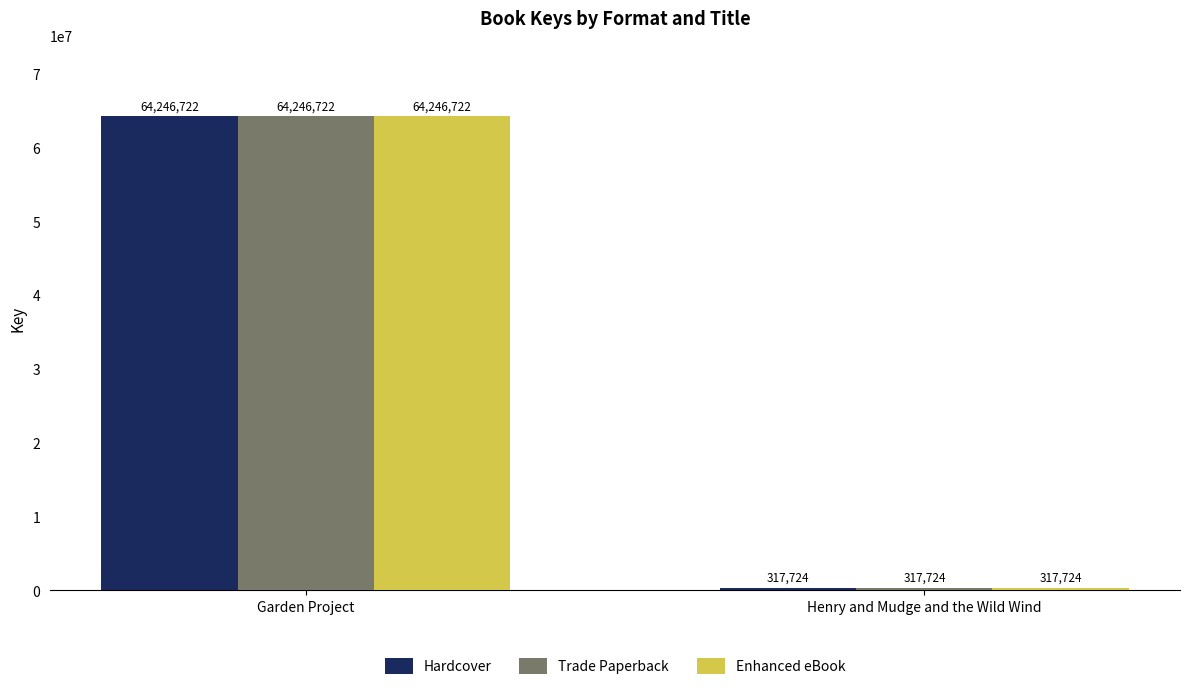

How many groups of bars are there?

2